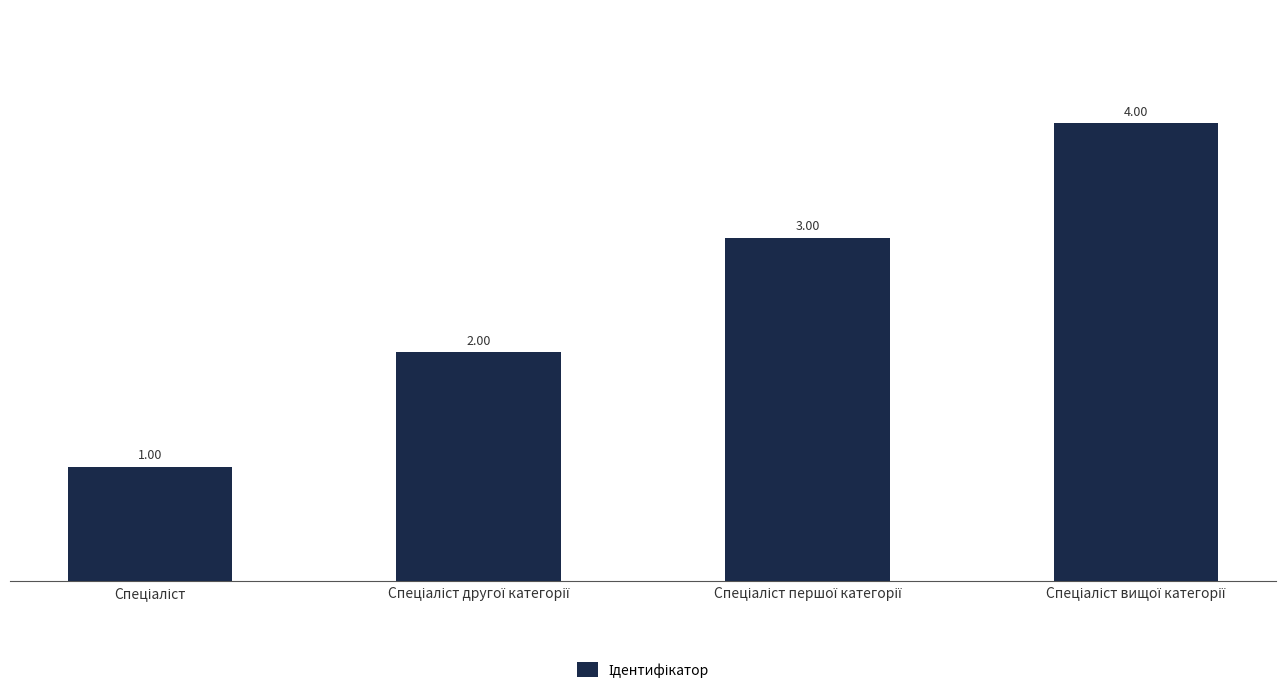

Does the chart contain stacked bars?

No